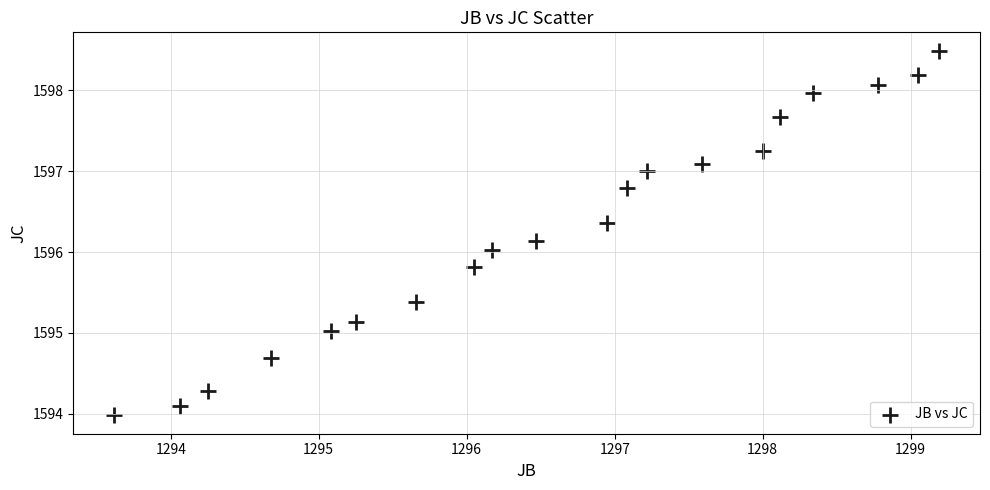

What is the range of Y values (max minus min)?

4.5